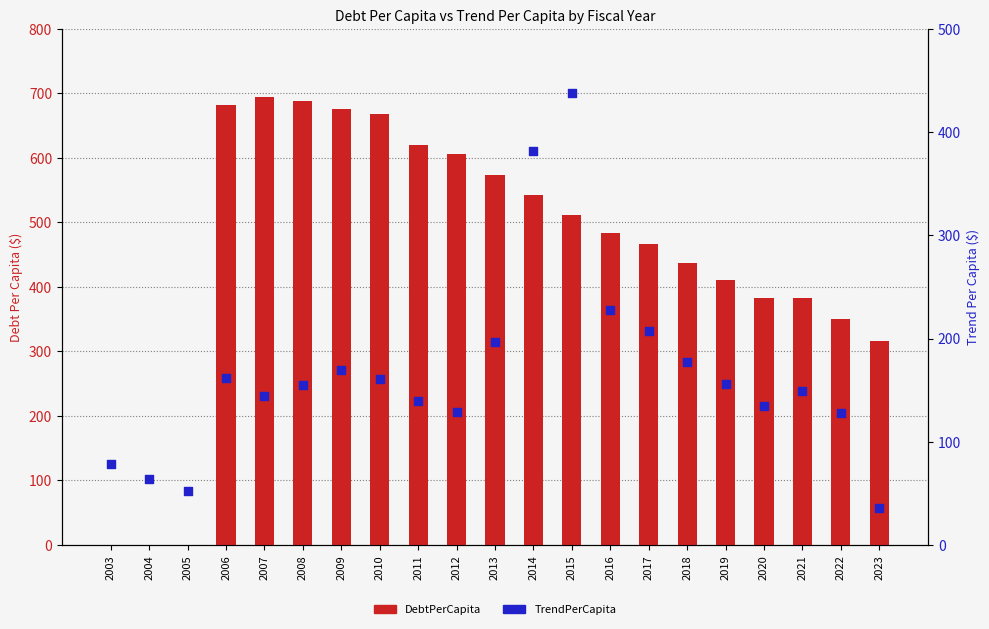

What are all the series names shown in the legend?

DebtPerCapita, TrendPerCapita